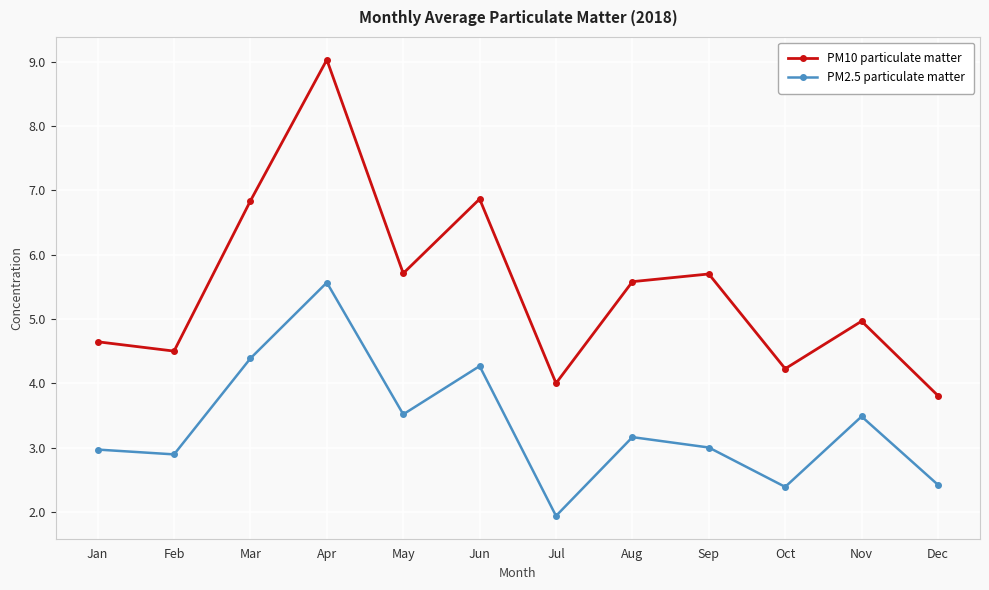

What is the difference between the second highest and second lowest values in the PM2.5 particulate matter series?

2.0